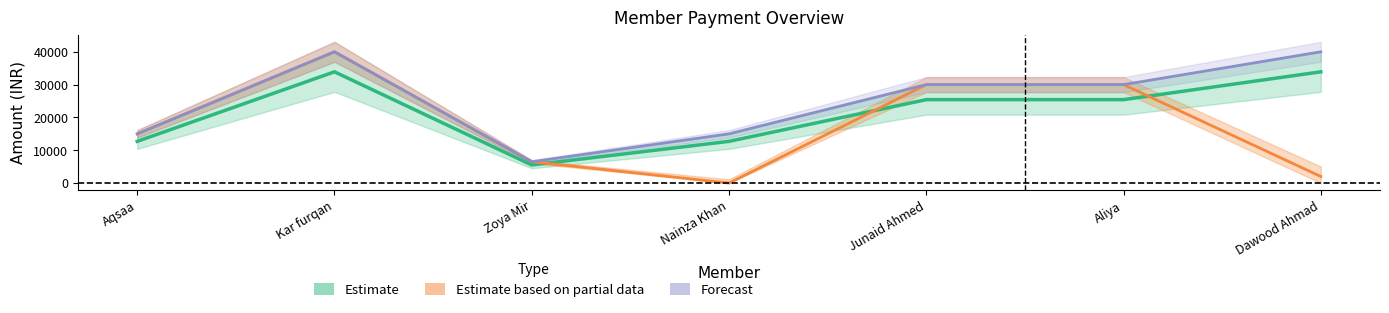

What is the label of the 1st point from the left?

Aqsaa